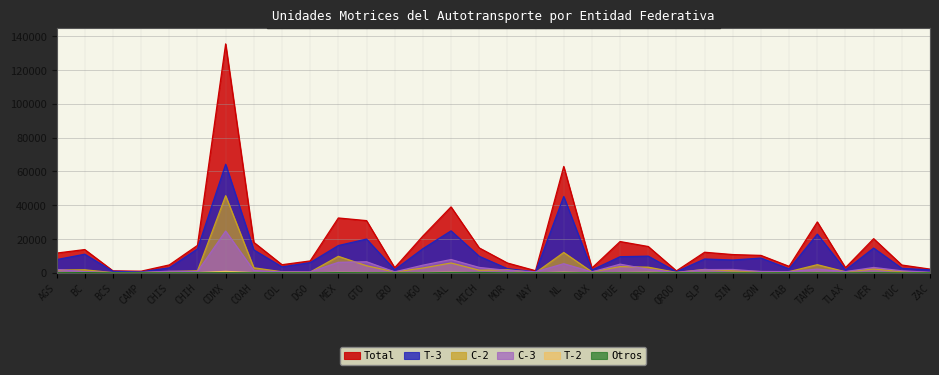

Does the chart have visible grid lines?

Yes